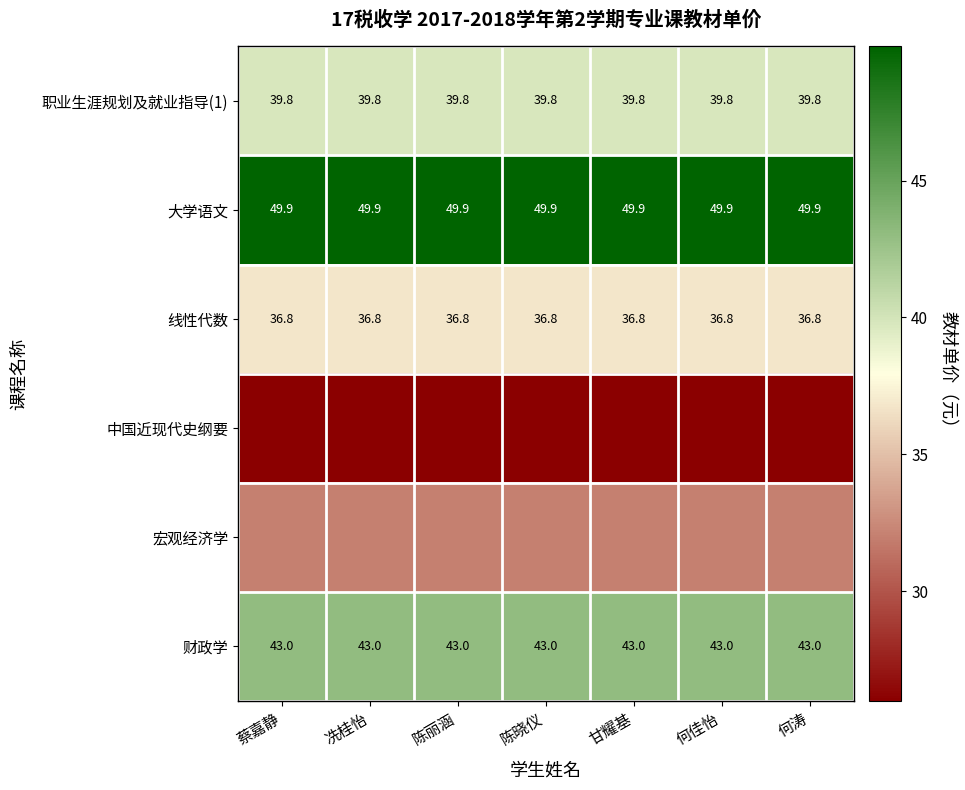

Is it true that 大学语文 equals 49.9 at 冼桂怡?

True